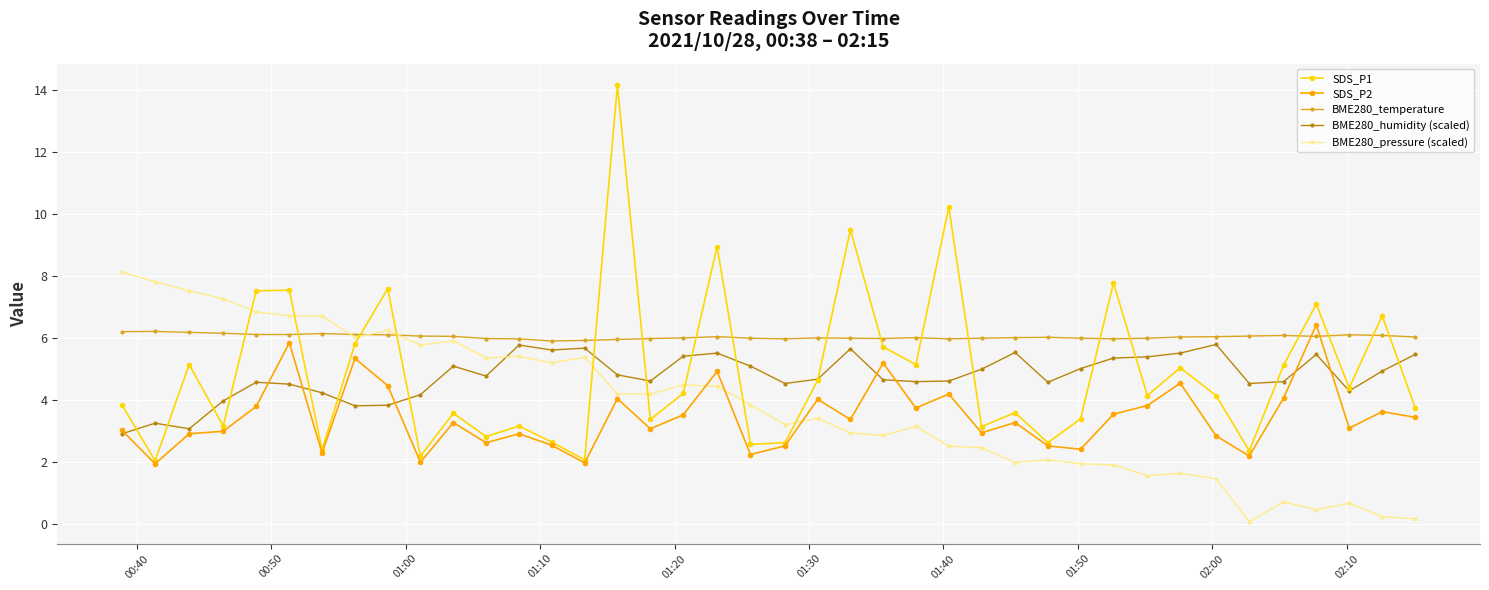

Which series has the largest range (max minus min)?

SDS_P1